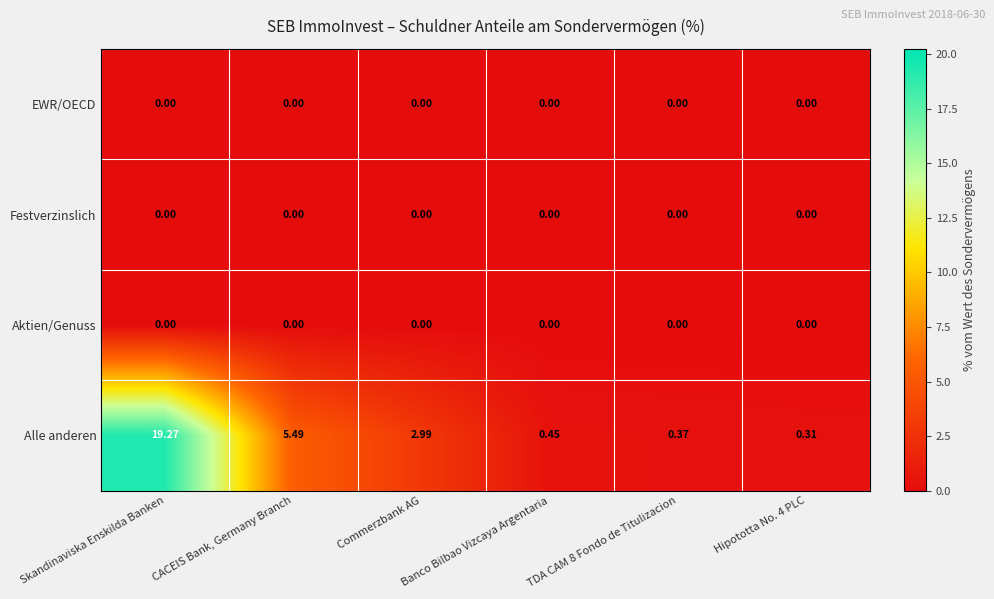

Which series has the largest total across all categories?

Alle anderen